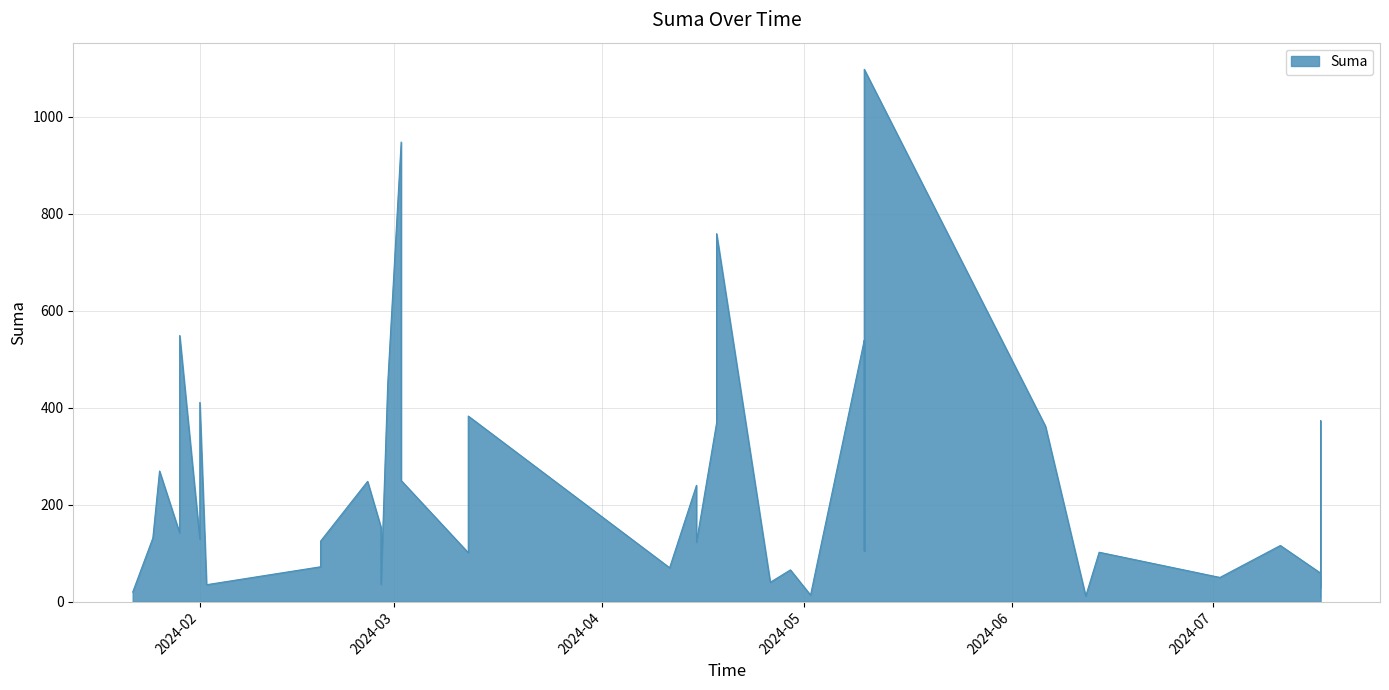

True or false: the data shows 250.0 at 2024-03-02.

True